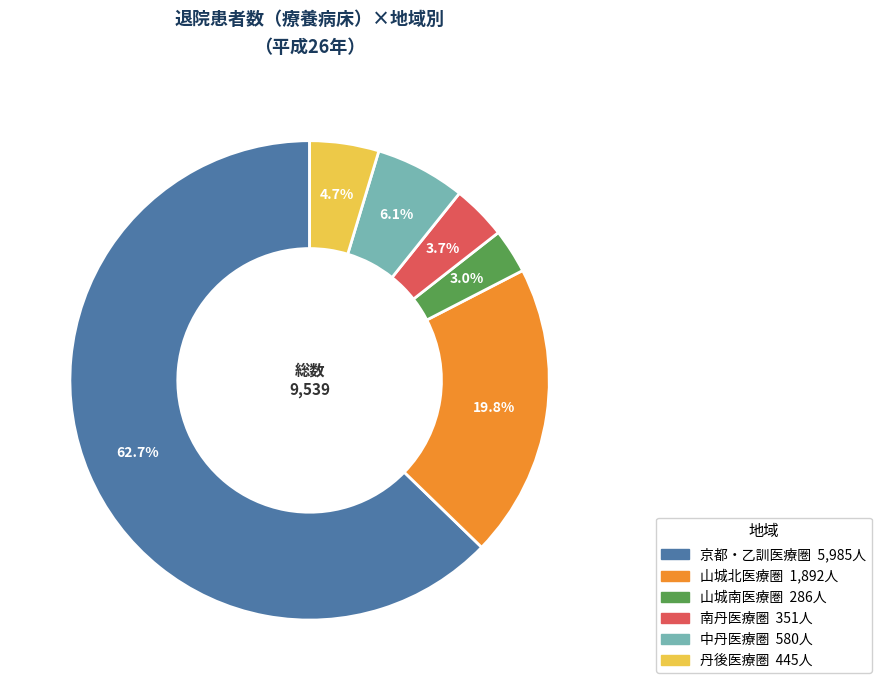

What is the smallest slice in the pie chart?

山城南医療圏